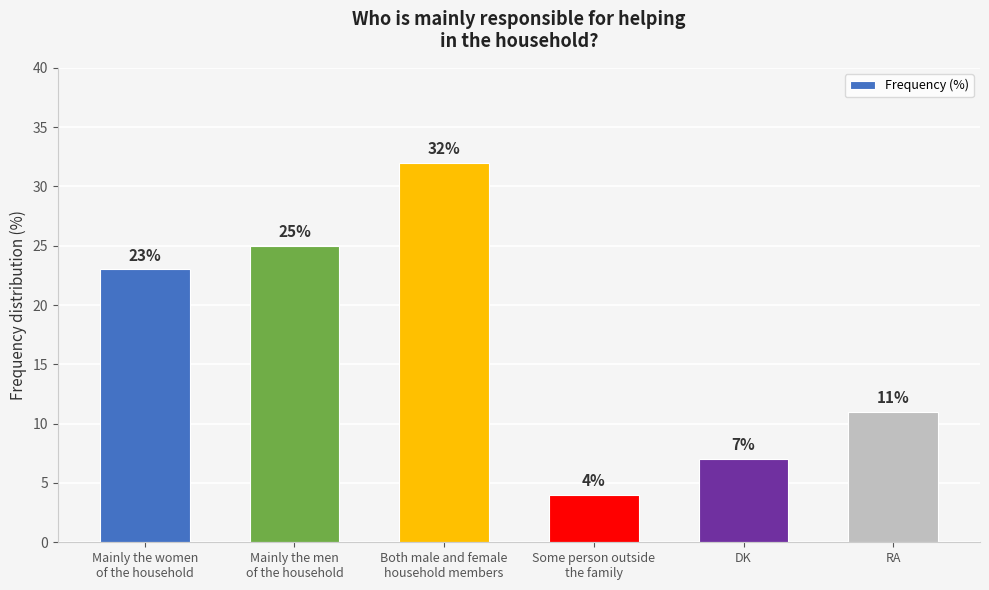

Reading left to right, transcribe all the data shown in this chart.

Mainly the women
of the household=23	Mainly the men
of the household=25	Both male and female
household members=32	Some person outside
the family=4	DK=7	RA=11